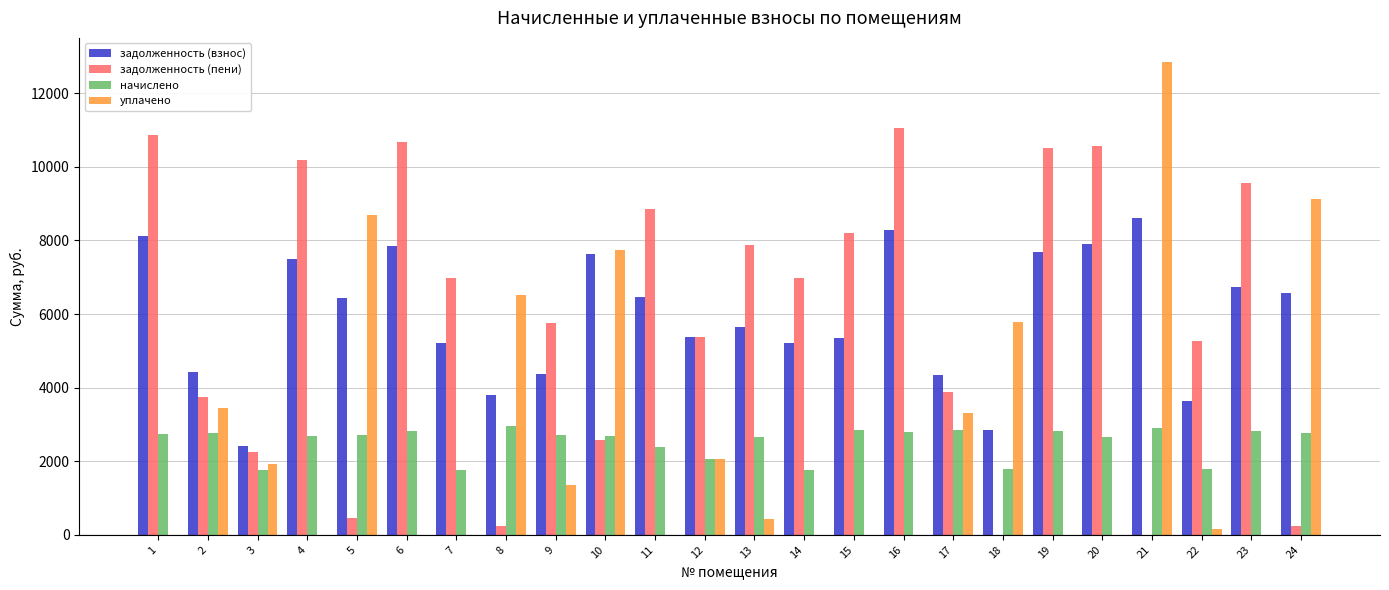

What is the maximum value shown in the chart?

12861.7